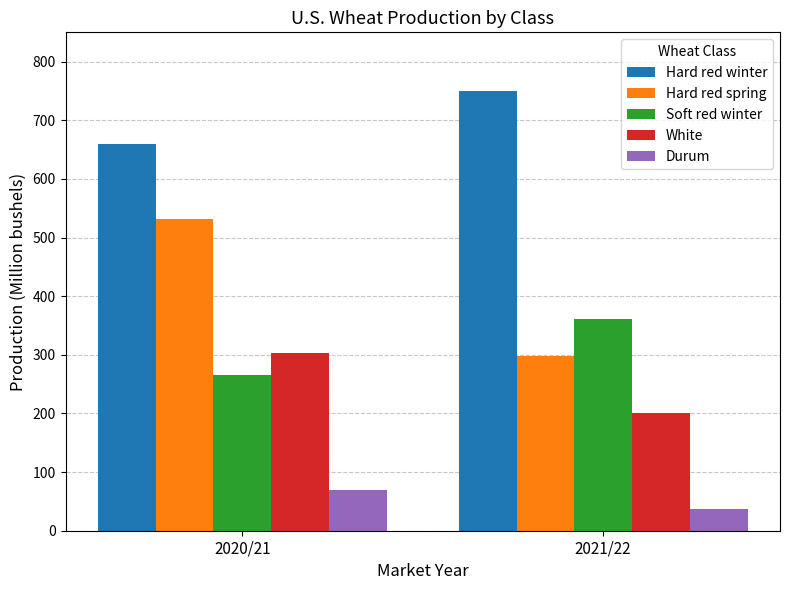

How many data points in Hard red spring are above 531?

1